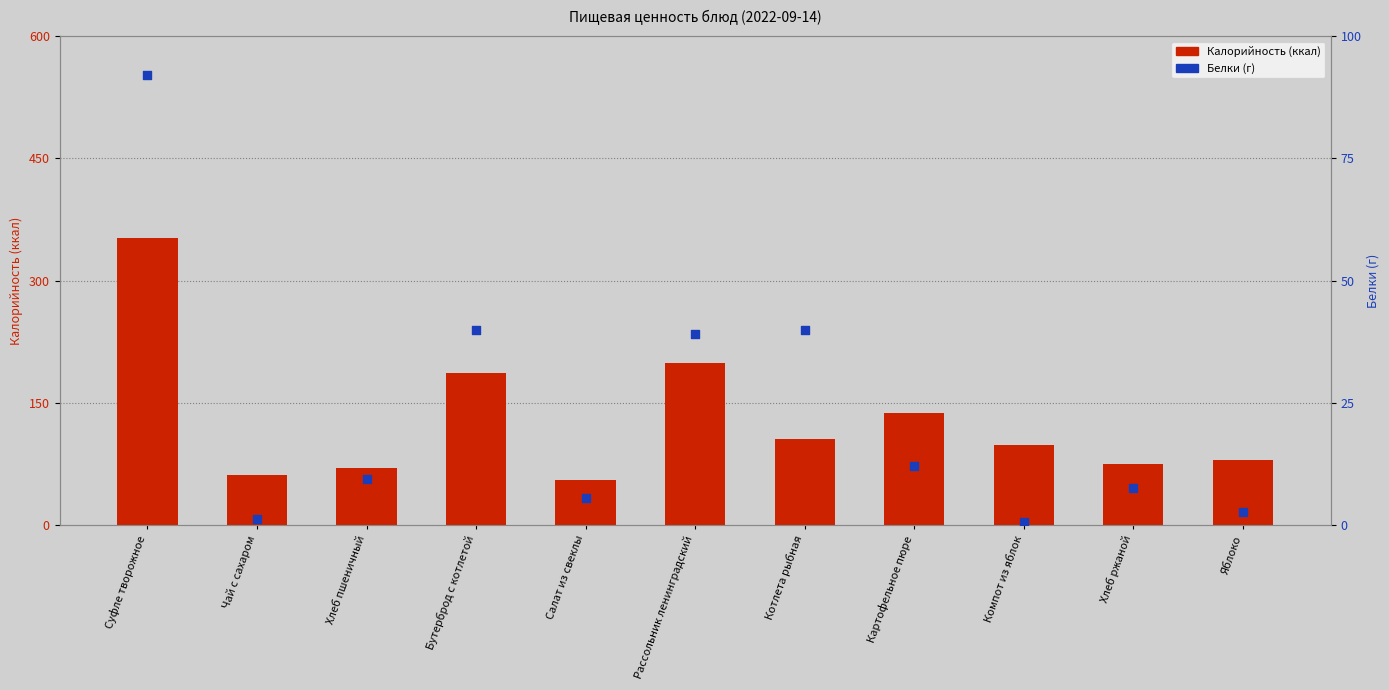

What are all the series names shown in the legend?

Калорийность, Белки